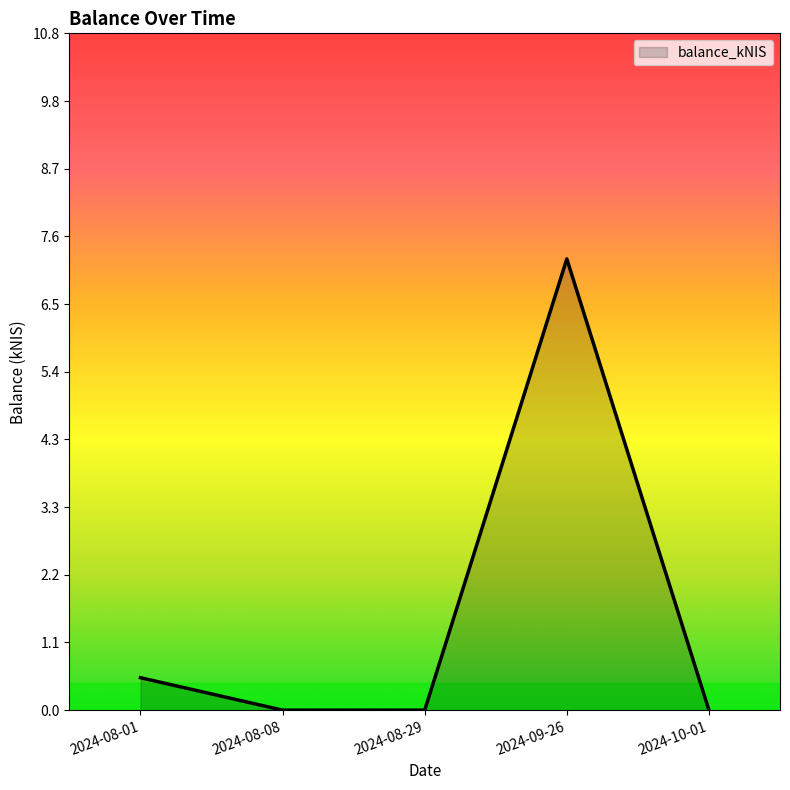

What is the change in value from 2024-08-08 to 2024-09-26?

+7.2